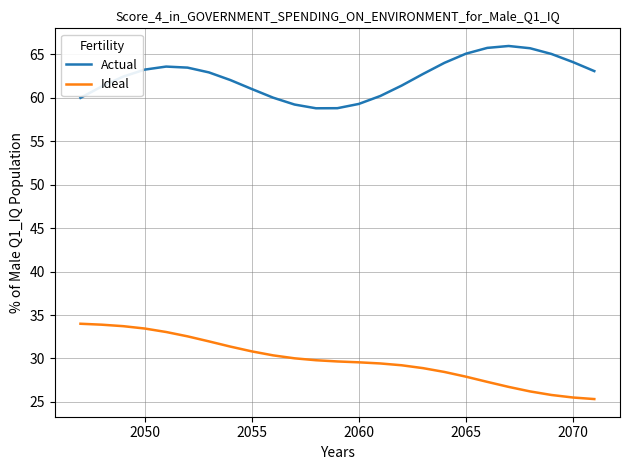

What is the maximum value shown in the chart?

66.0